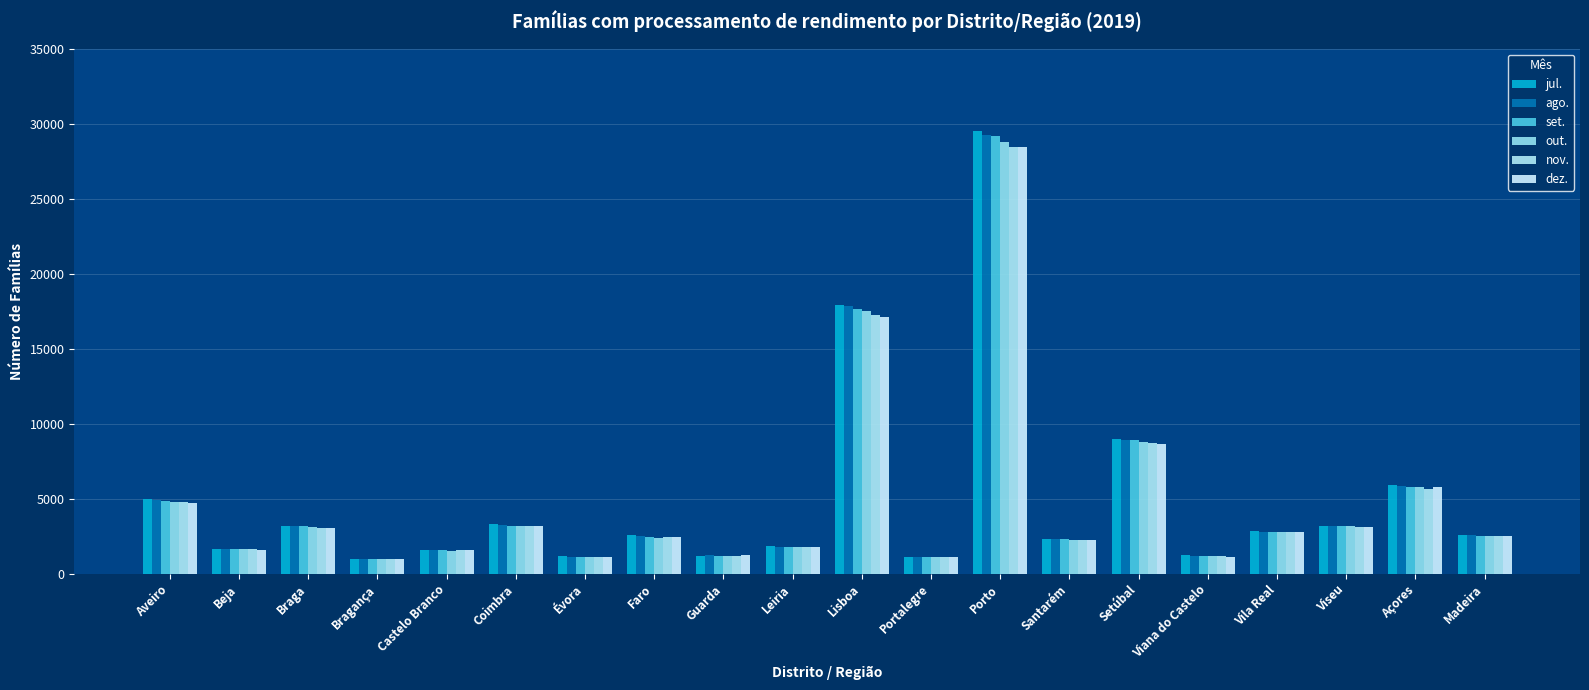

Which series has the largest total across all categories?

jul.